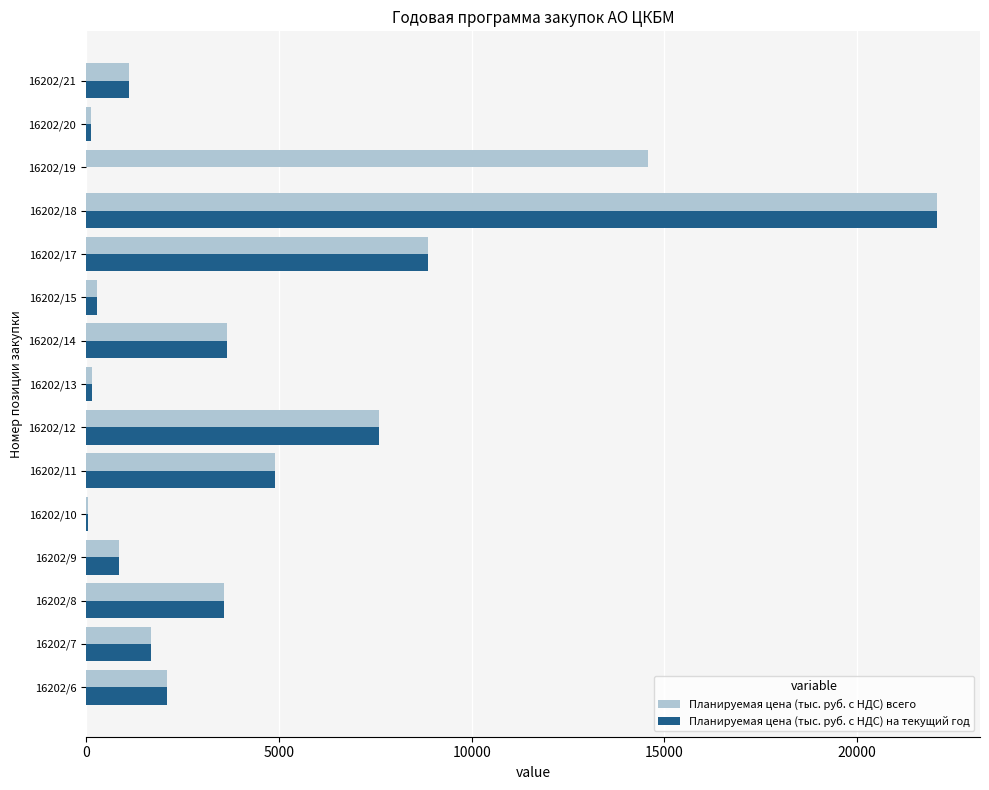

At which label is Планируемая цена (тыс. руб. с НДС) всего closest to 11069?

16202/17